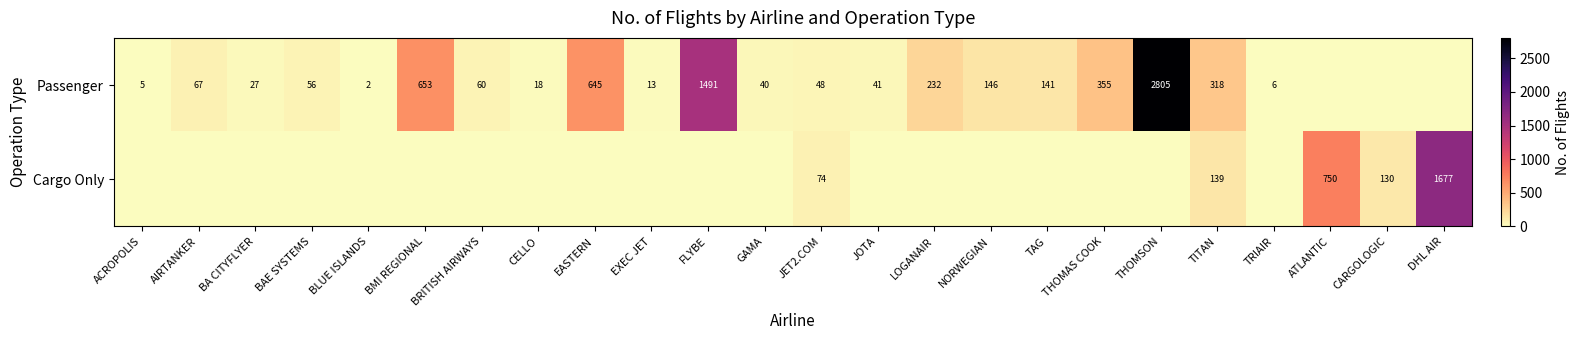

Which series changed the most between CELLO and LOGANAIR?

Passenger